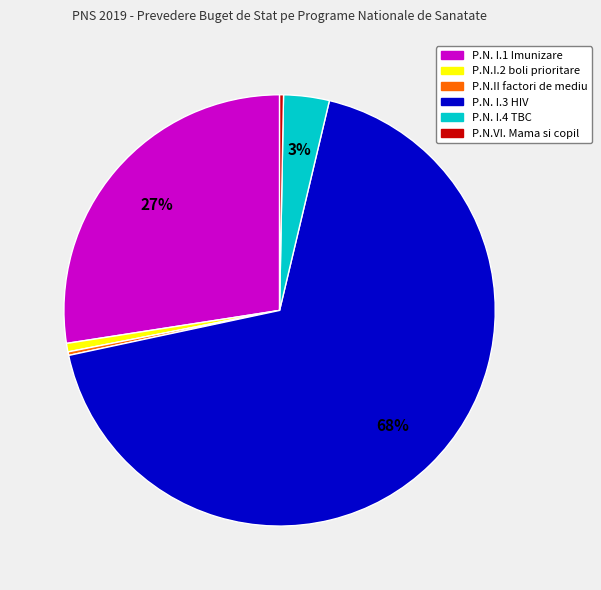

What is the largest slice in the pie chart?

P.N. I.3 HIV